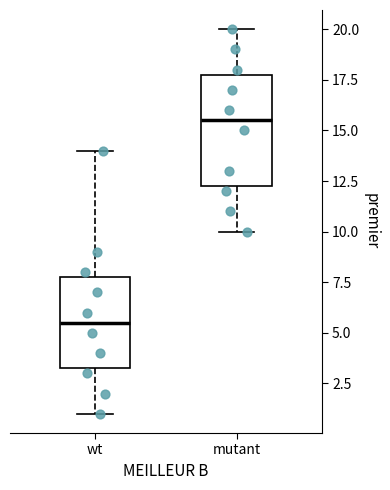

Reading left to right, transcribe this box plot: for each box, give where its median line is, the range the box spans, and where its two whiskers end, as read against the y-axis. The values are not printed on the chart, so give them approximately, as read against the axis.

wt: median 5.5, box 3.5 to 8.0, whiskers 1.0 to 14.0
mutant: median 15.5, box 12.5 to 18.0, whiskers 10.0 to 20.0